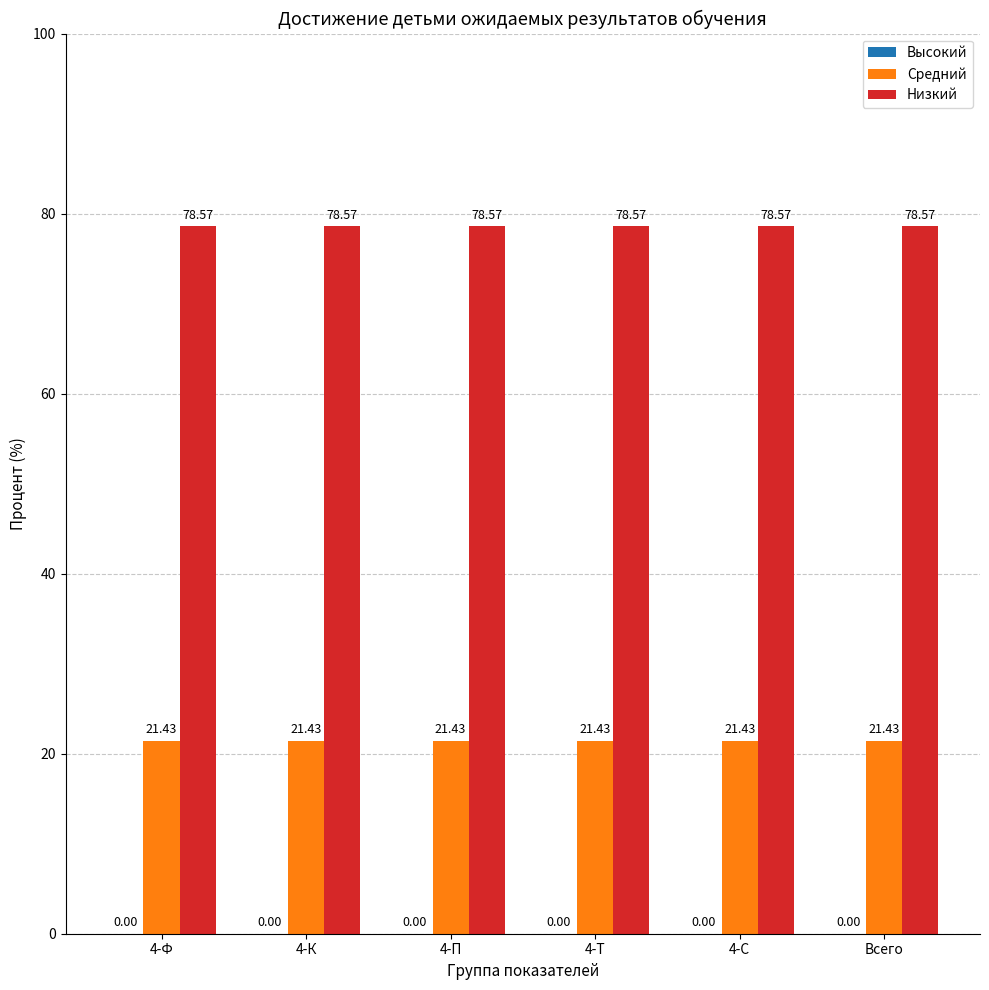

What is the difference between the highest and lowest values at 4-С?

57.1